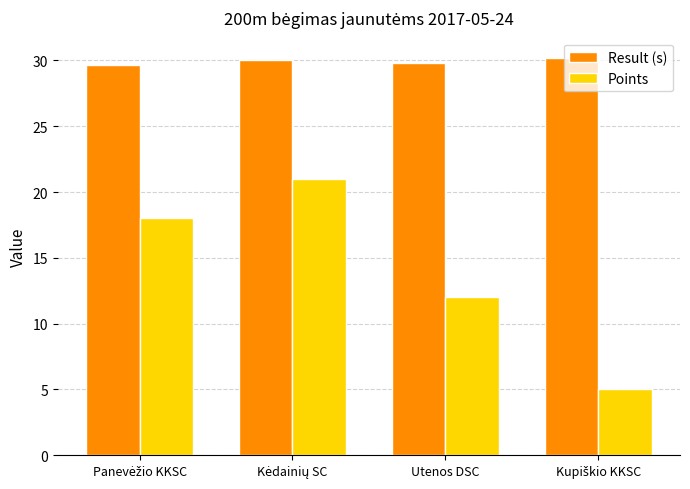

How many values in the Points series are below 18?

2